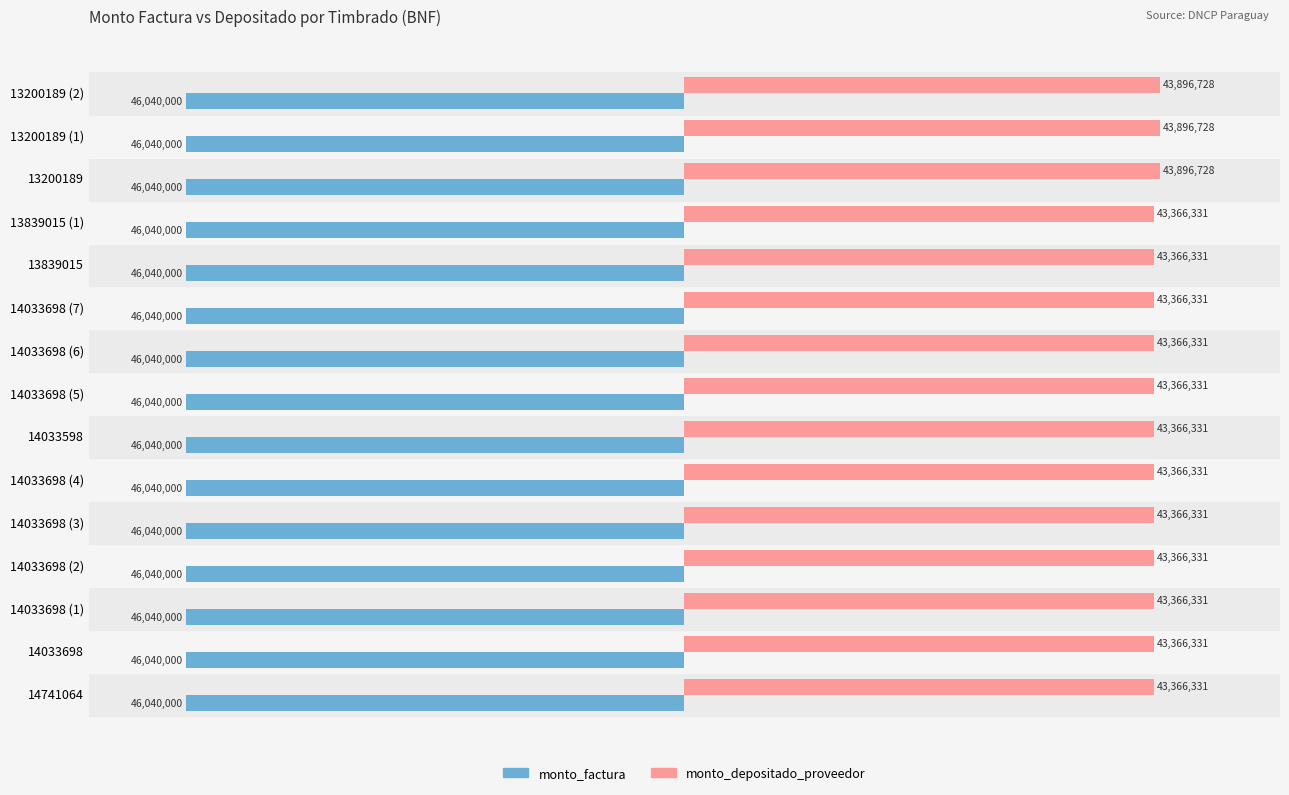

Which series has the widest spread of values?

monto_depositado_proveedor